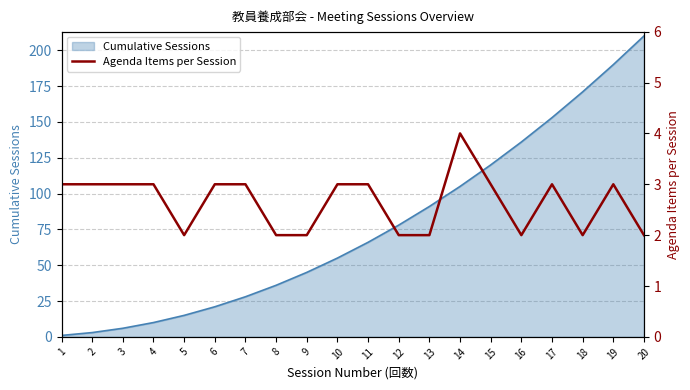

How many lines are shown in the chart?

1